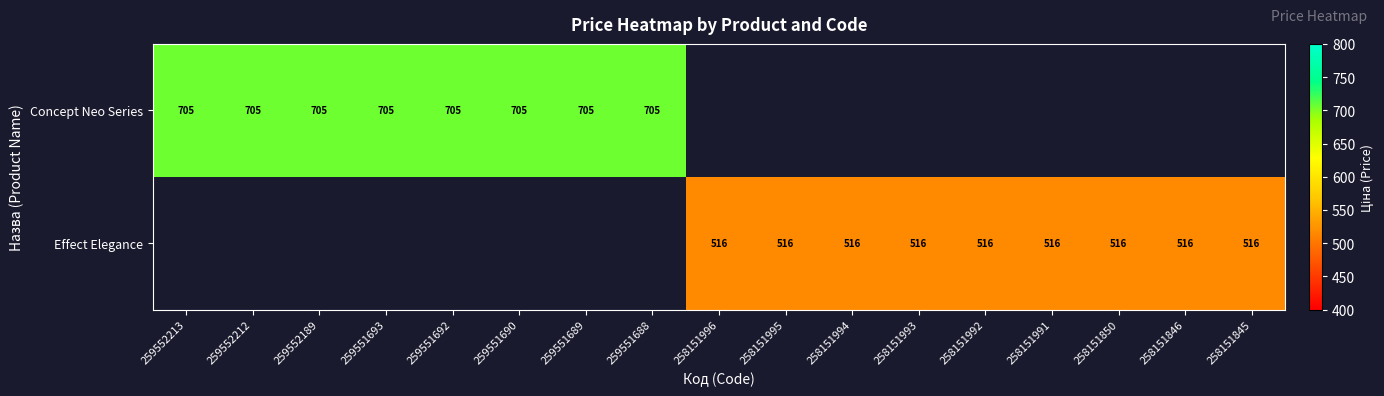

Which series has the widest spread of values?

Concept Neo Series